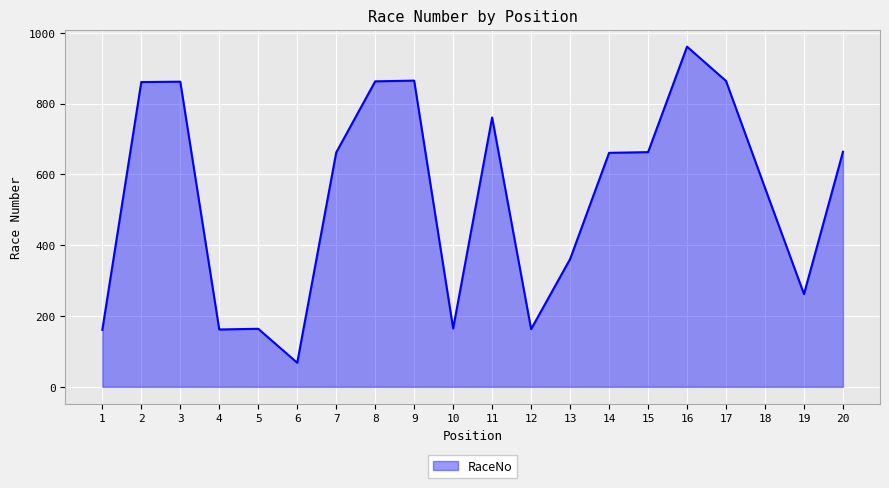

What is the change in value from 10 to 18?

+397